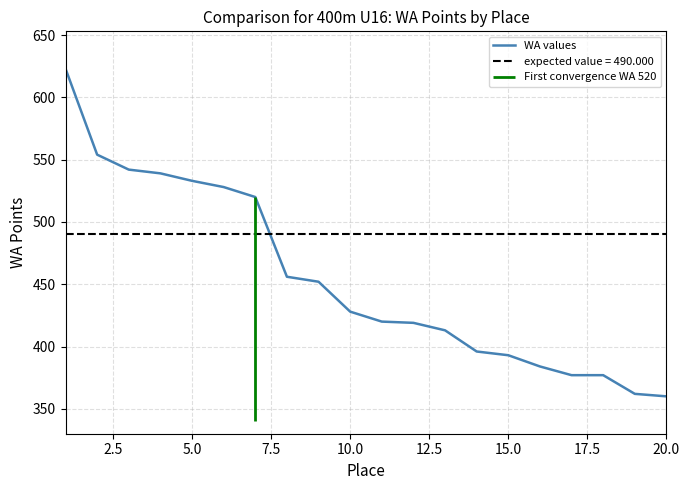

What is the greatest value displayed?

623